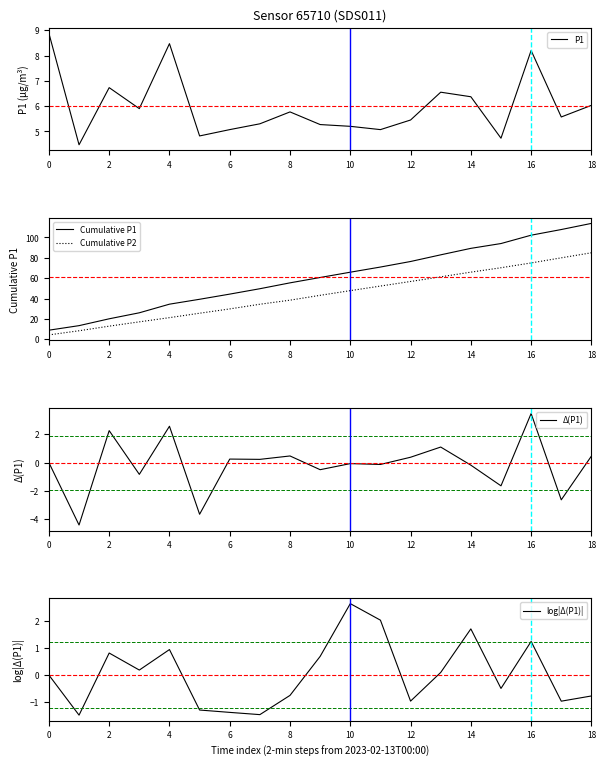

What is the difference between the maximum and second lowest values in the Δ(P1) series?

7.1